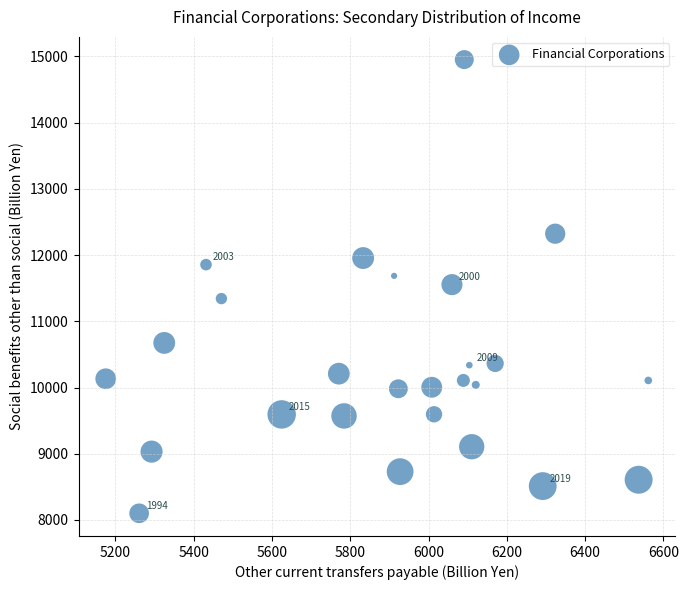

What is the range of X values (max minus min)?

1386.1